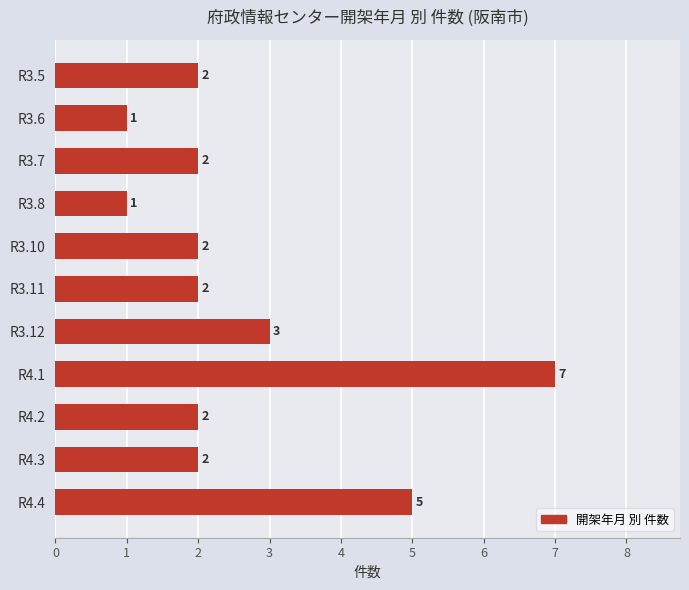

Does the chart contain any negative values?

No